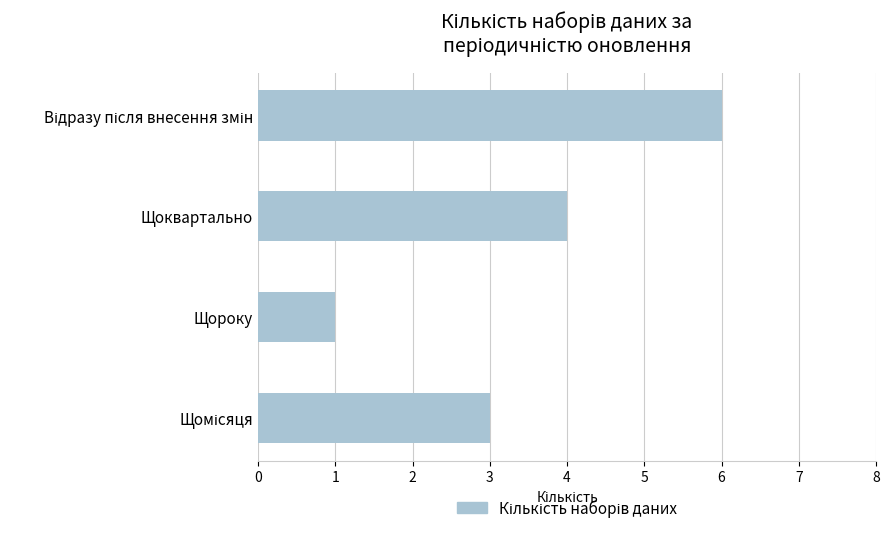

What is the average value?

4